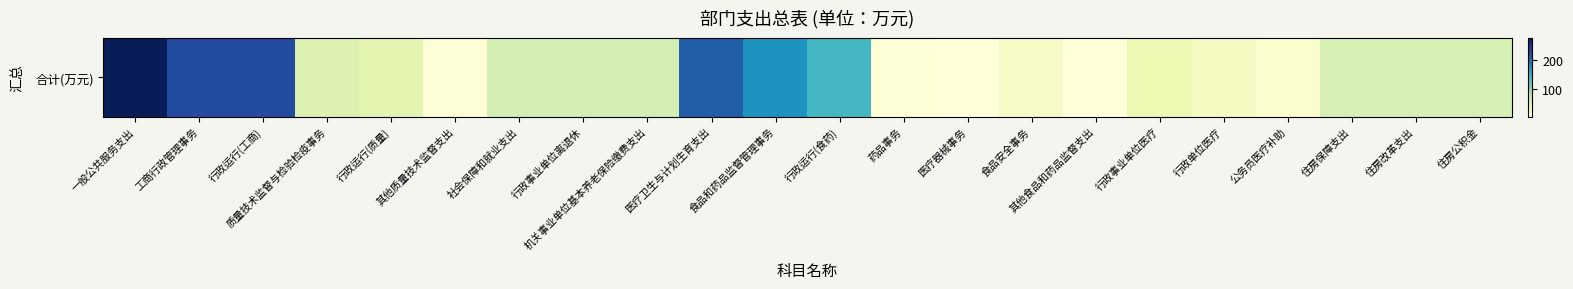

Approximately how many times larger is the value at 行政单位医疗 compared to 住房改革支出?

0.4